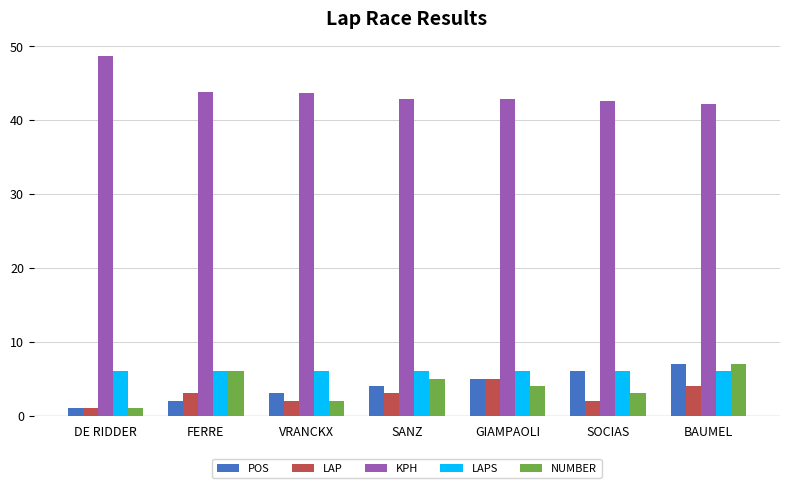

Is it true that KPH equals 20.8 at VRANCKX?

False